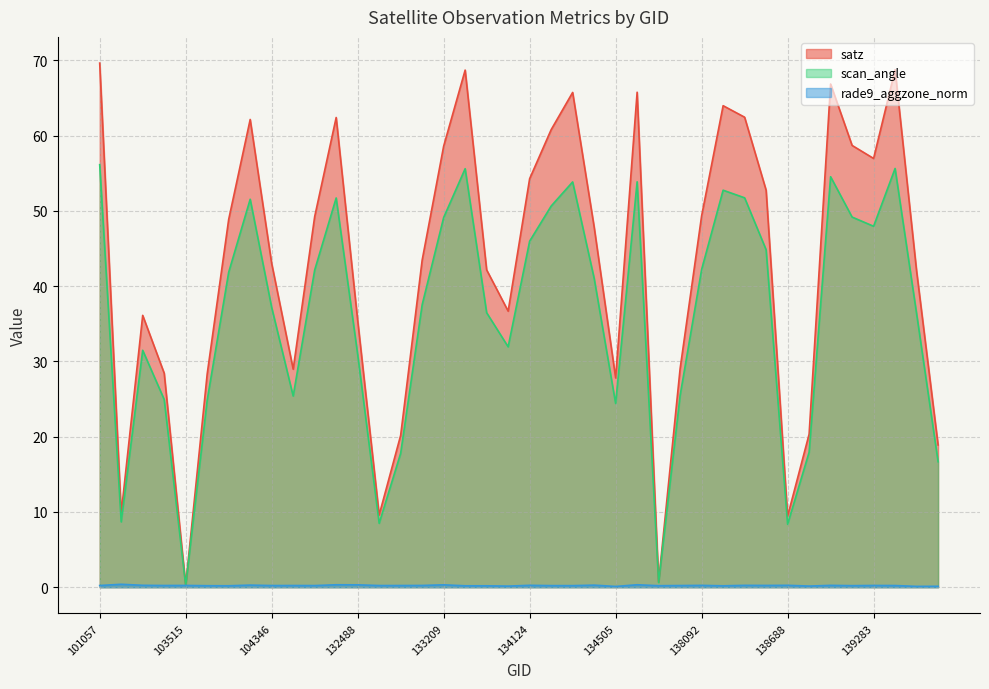

True or false: satz and rade9_aggzone_norm intersect in this chart.

False